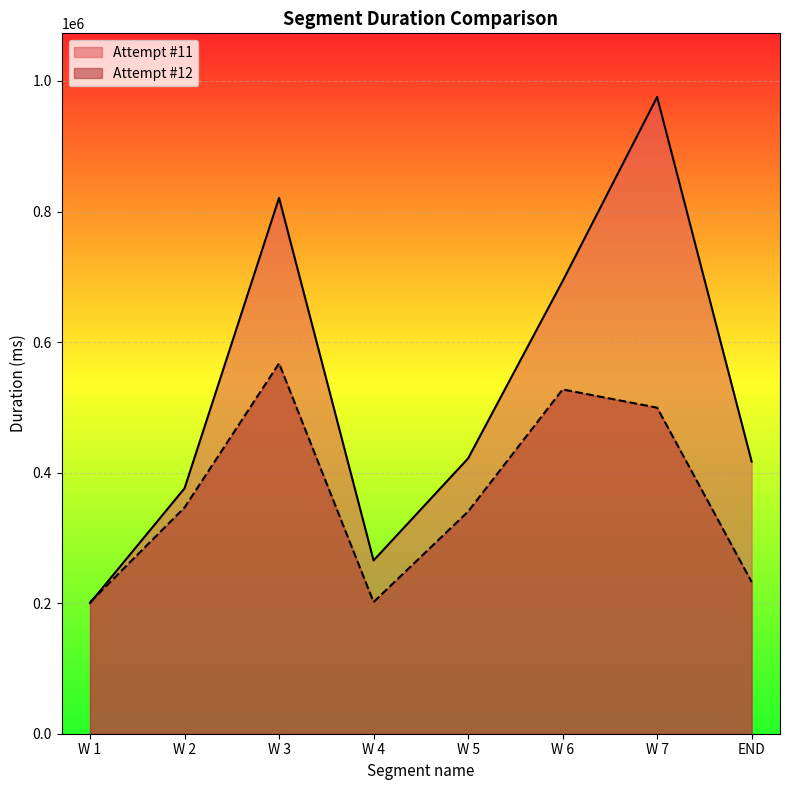

How many values in the Attempt #12 series exceed 346532?

3